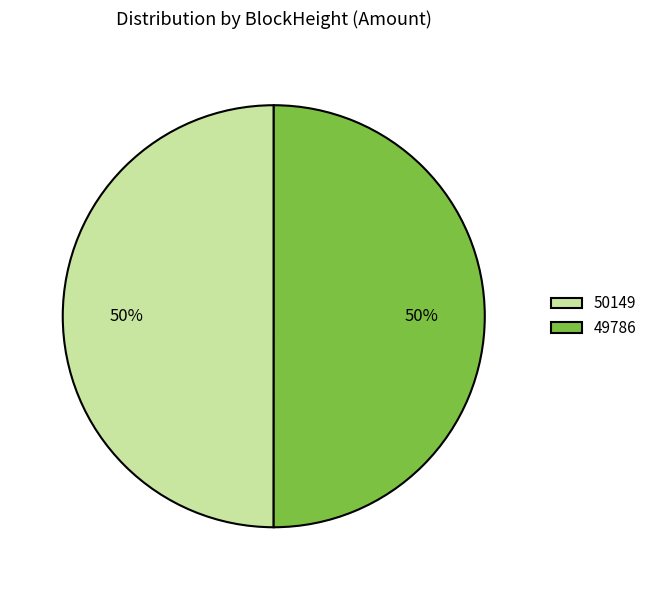

What is the ratio of the value at 49786 to the value at 50149?

1.0